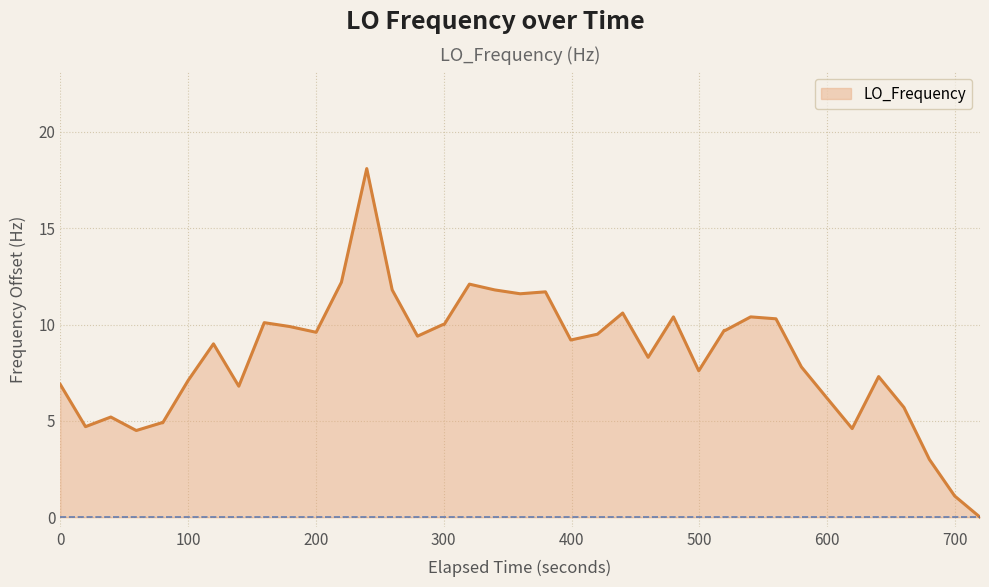

What is the difference between the maximum and minimum values?

18.1